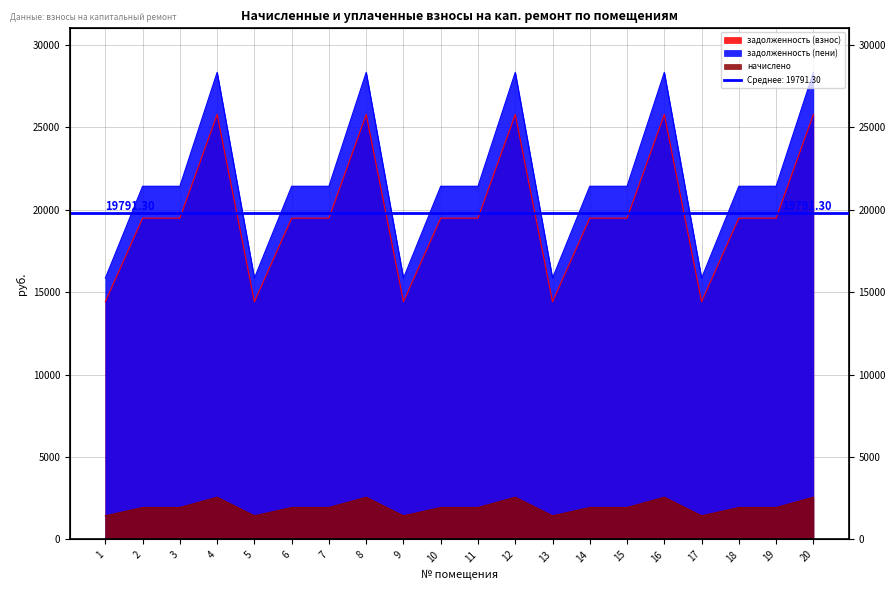

Where is the first local minimum for задолженность (пени)?

5